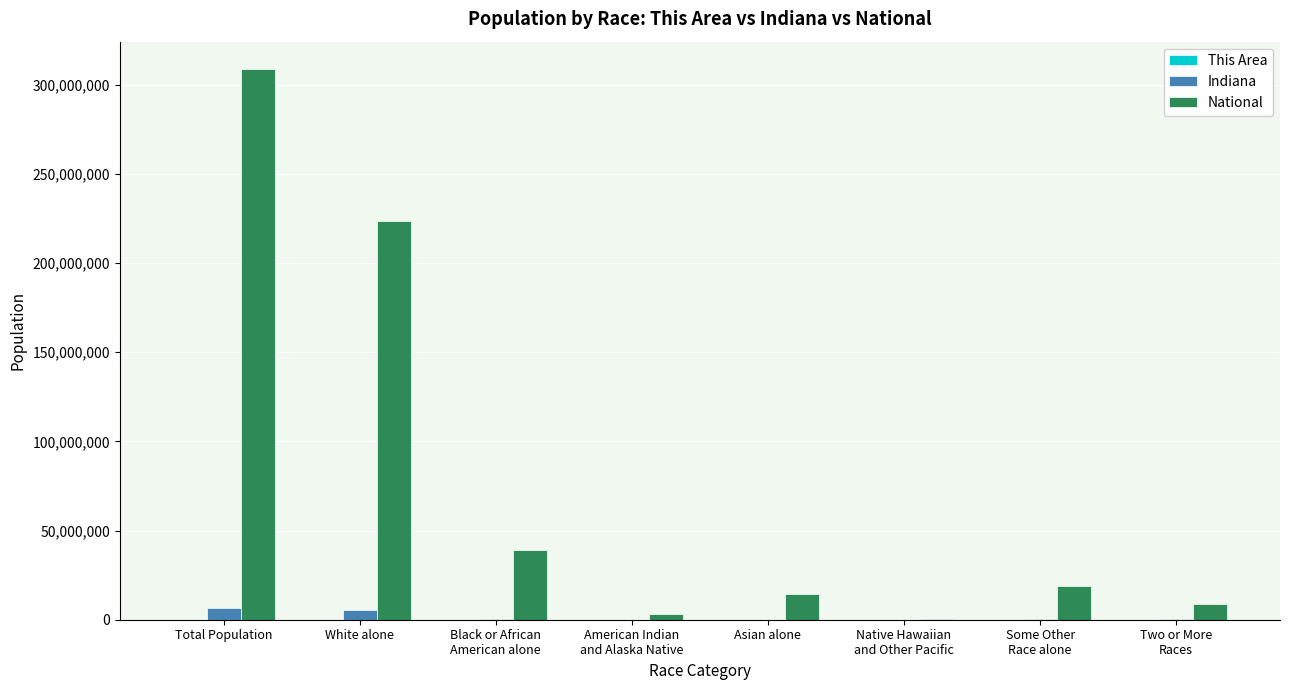

What is the sum of all Indiana values?

12967604